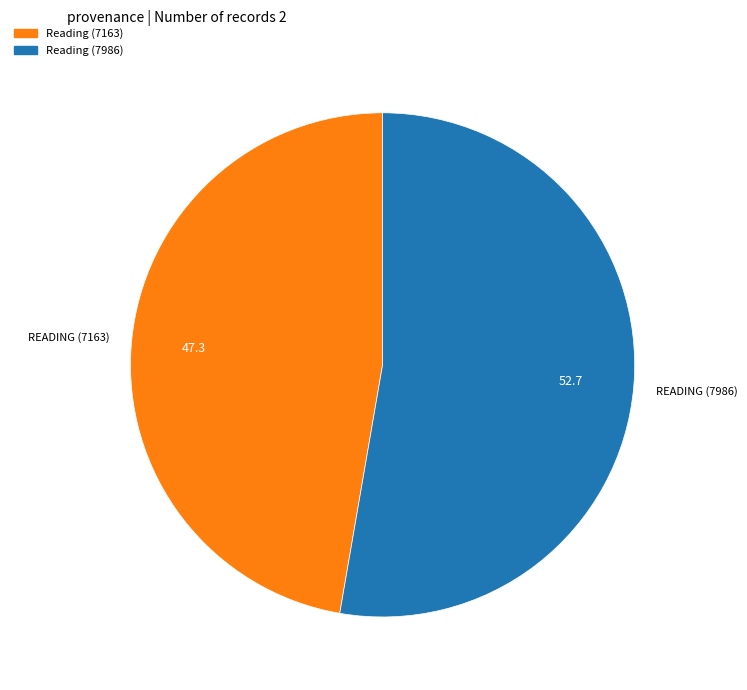

Is there any slice that represents more than half of the pie?

Yes